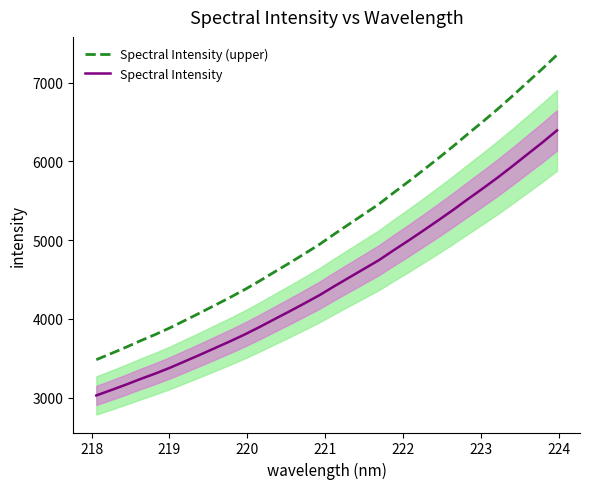

True or false: Spectral Intensity and Spectral Intensity (upper) cross at least once.

False